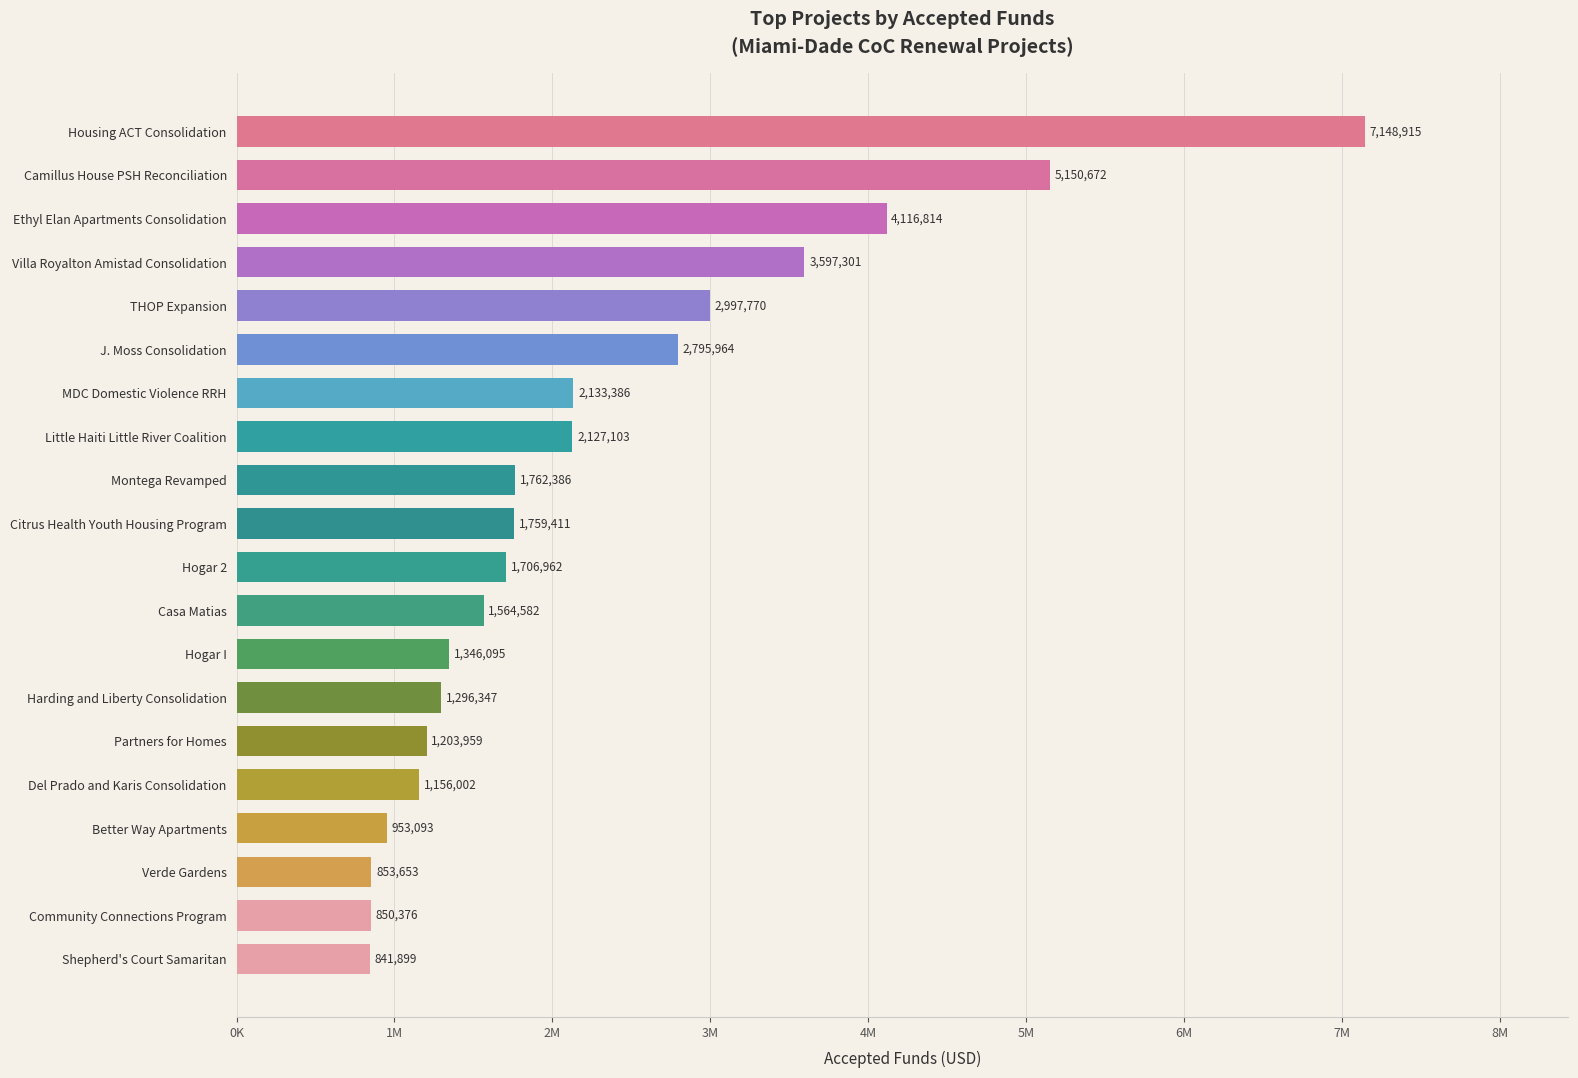

What is the sum of all values?

45362690